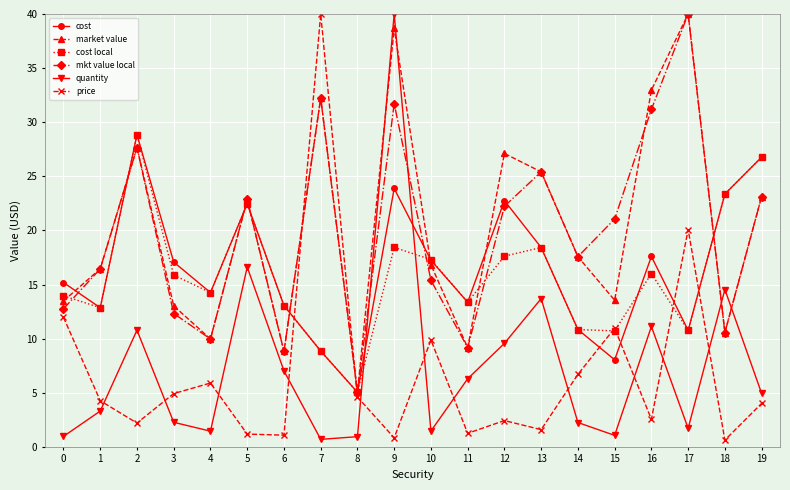

What is the difference between the mkt value local values at 17 and 11?

30.8